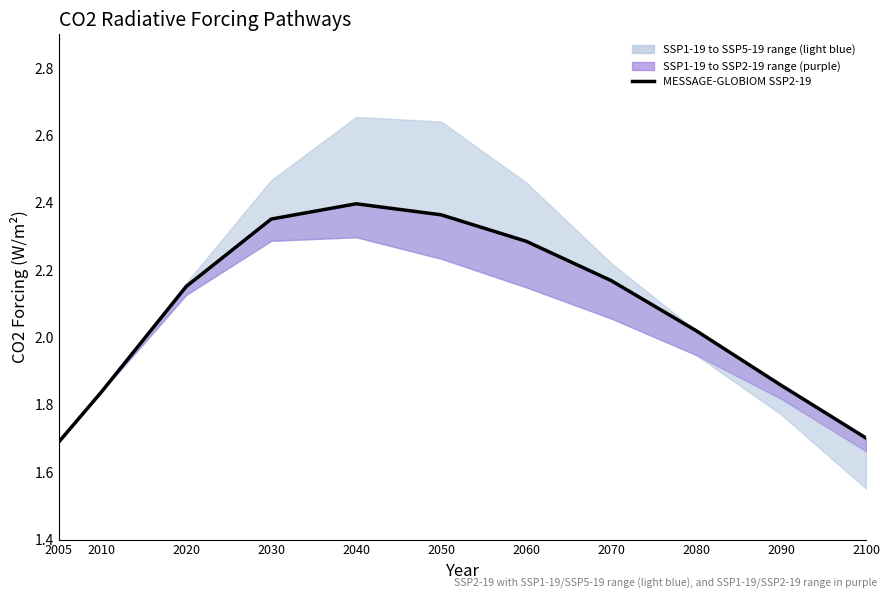

What is the average value?

2.1